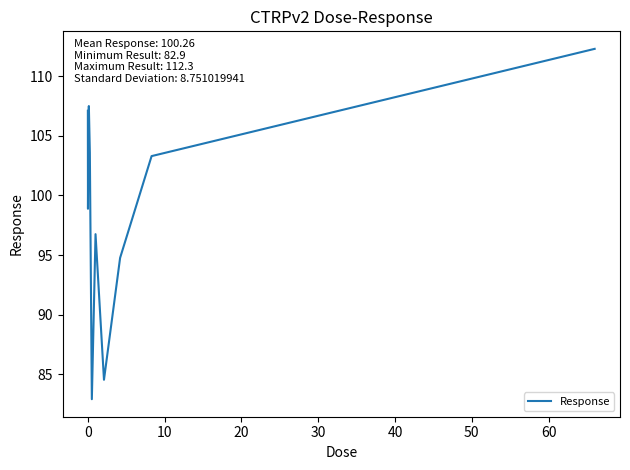

What is the difference between the maximum and minimum values?

29.4